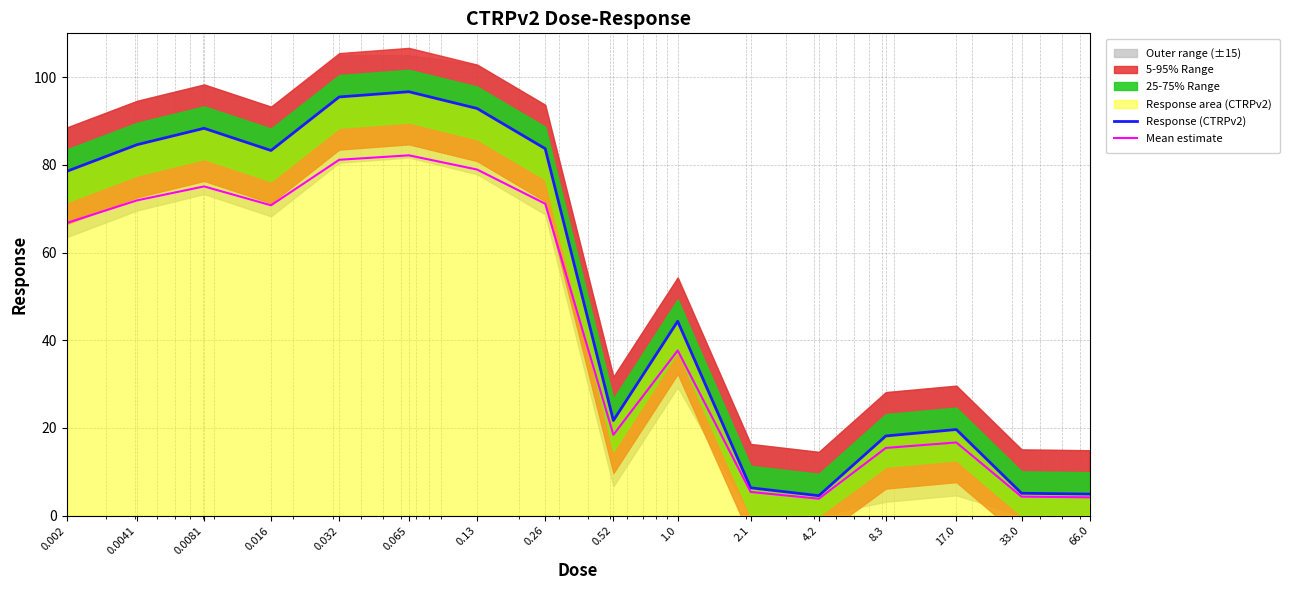

Is it true that Mean estimate equals 16.7 at 17.0?

True